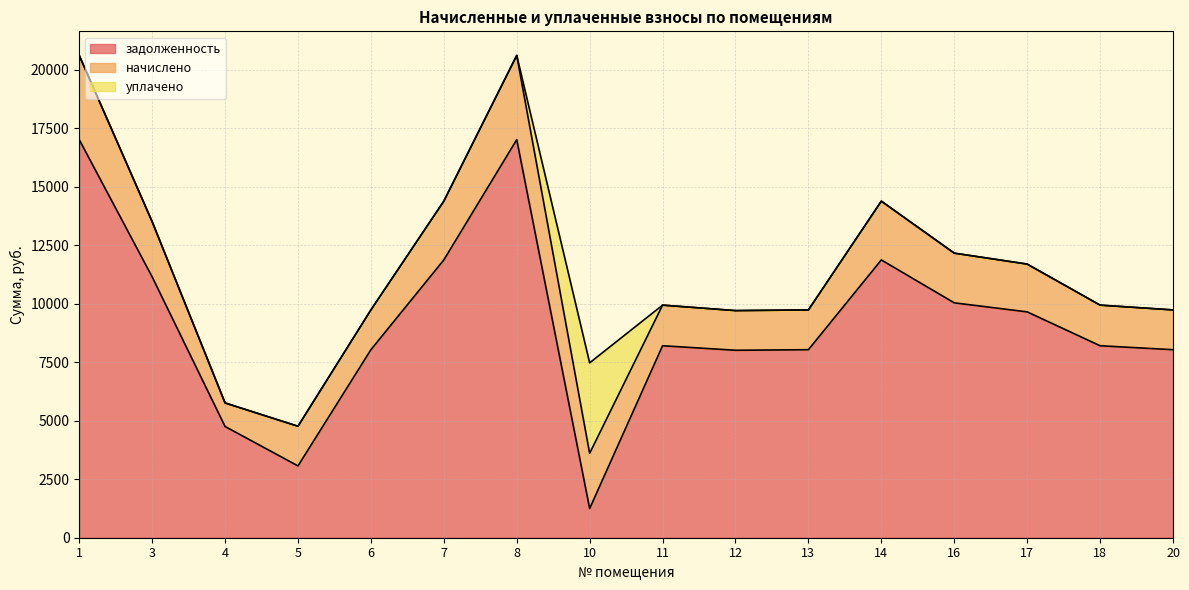

What is the average value of the уплачено series?

241.7